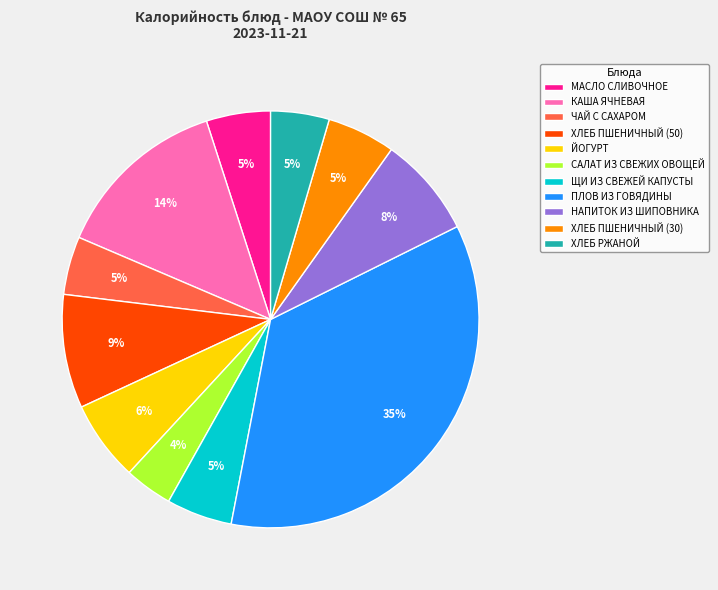

To the nearest percent, what is the average slice percentage?

9%